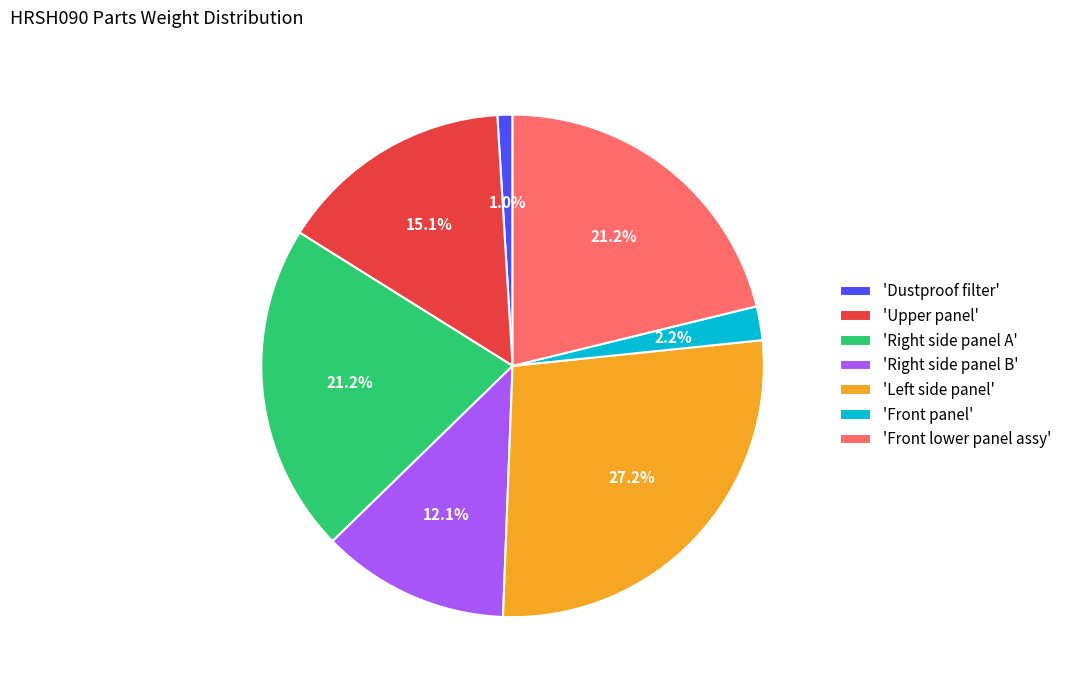

How many segments does this pie chart have?

7